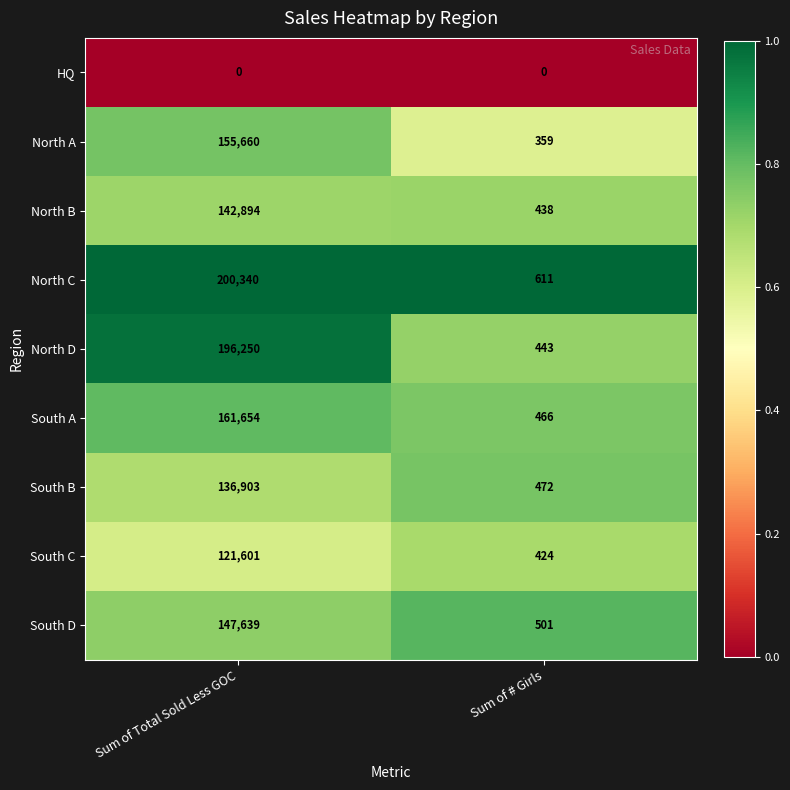

At which label does South A reach its peak?

Sum of Total Sold Less GOC